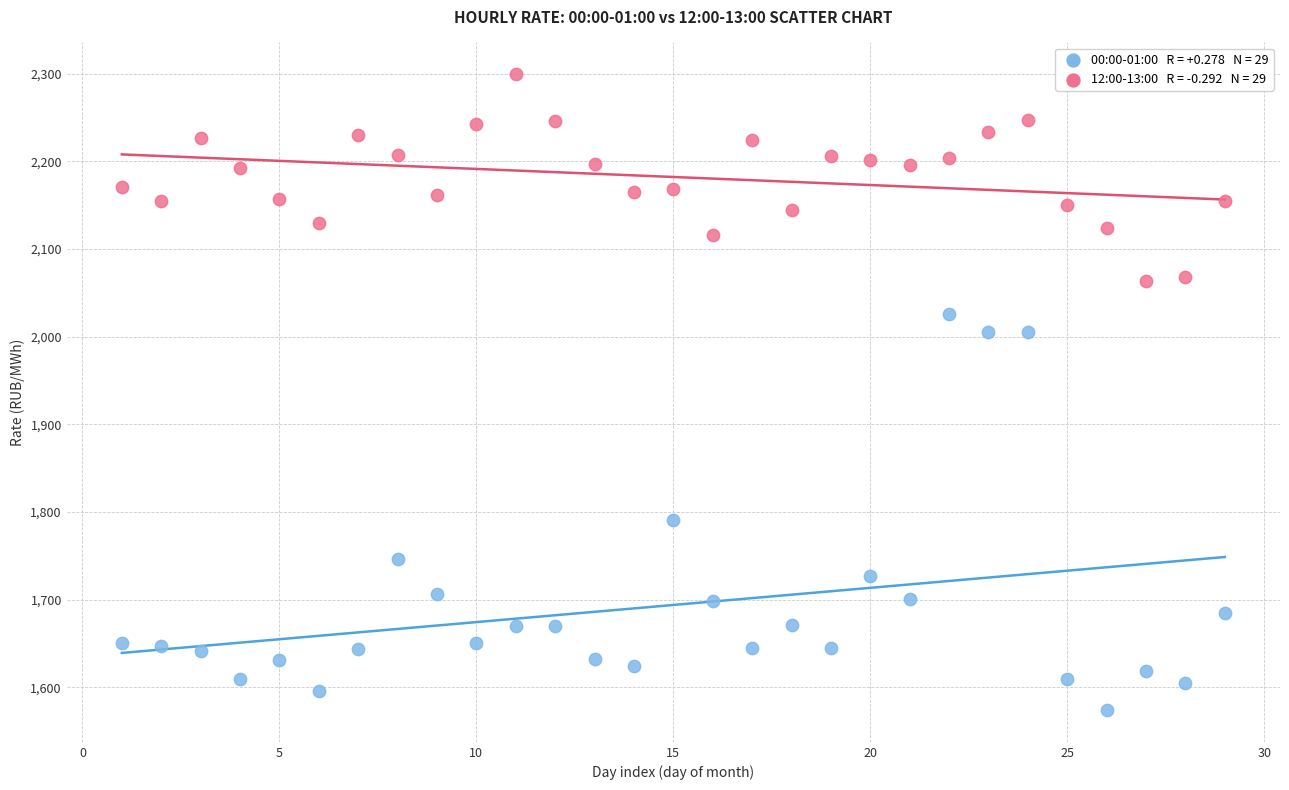

Across all data points, what is the range of Y values (max minus min)?

725.3